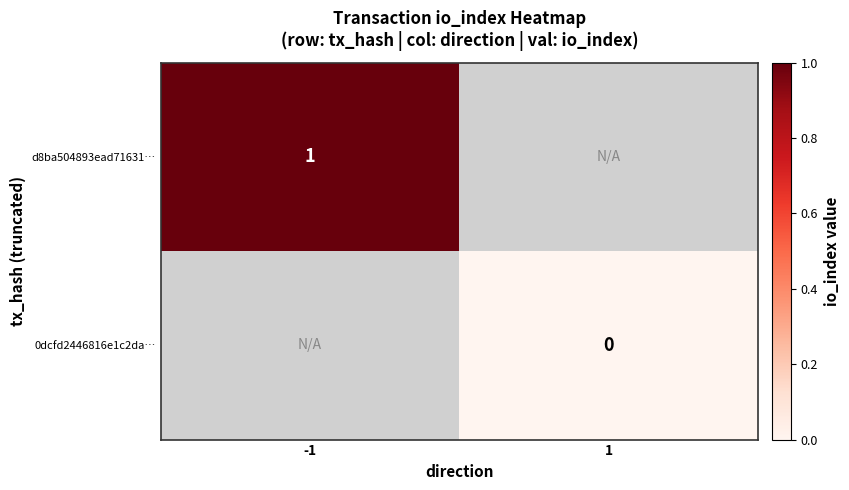

How many categories are shown in the chart?

2